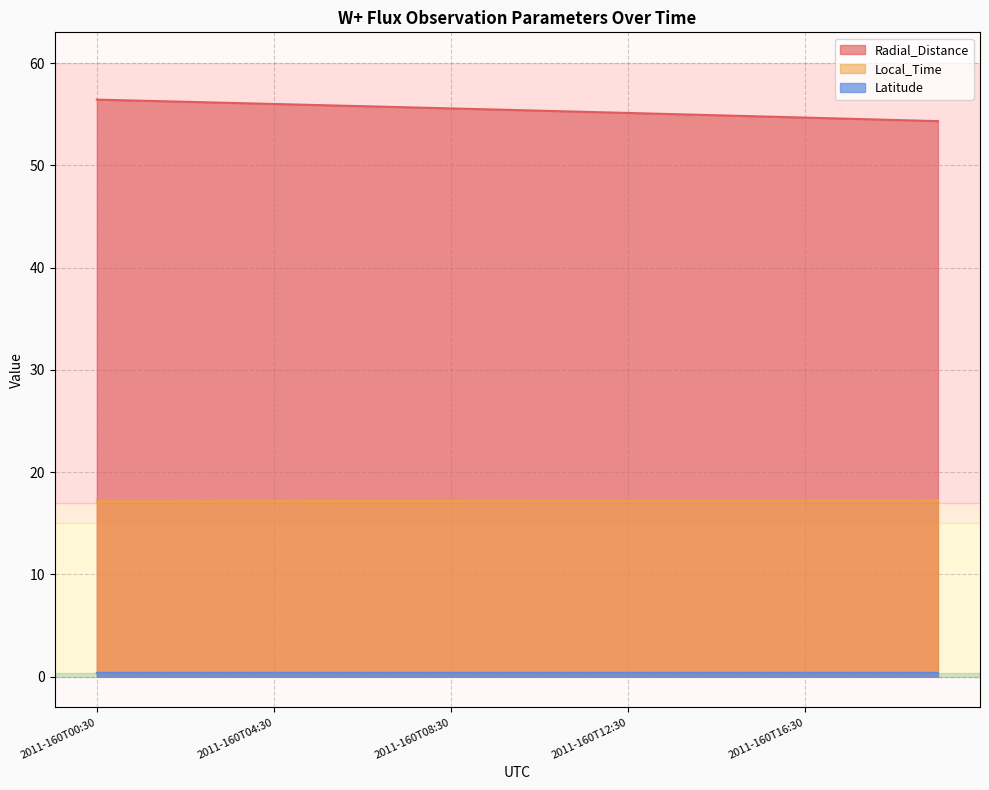

What is the total value across all series at 2011-160T03:30?

73.6